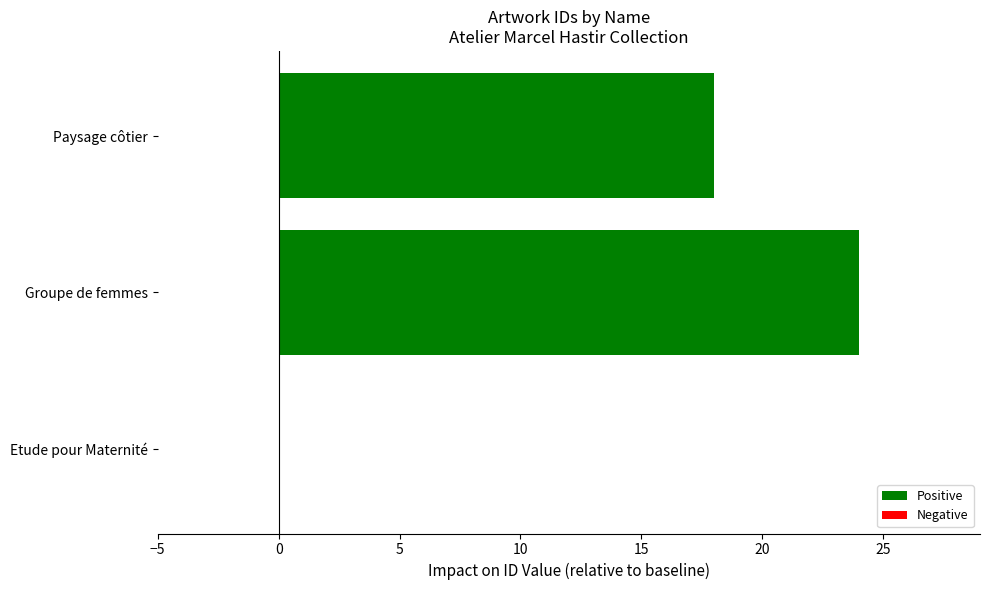

Reading bottom to top, list all the values displayed in this chart.

Etude pour Maternité=0	Groupe de femmes=24	Paysage côtier=18